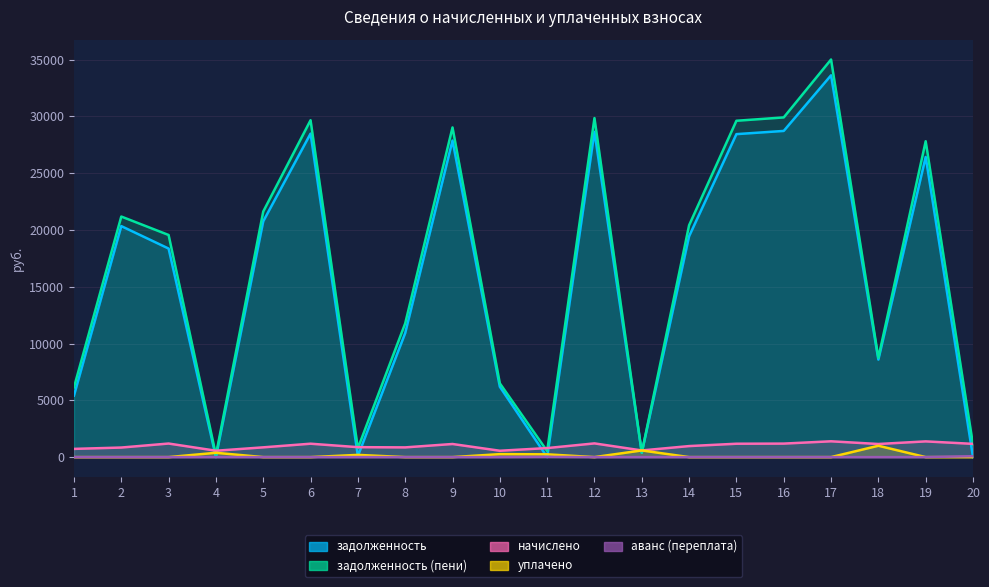

What is the spread (max minus min) of values at 7?

875.5